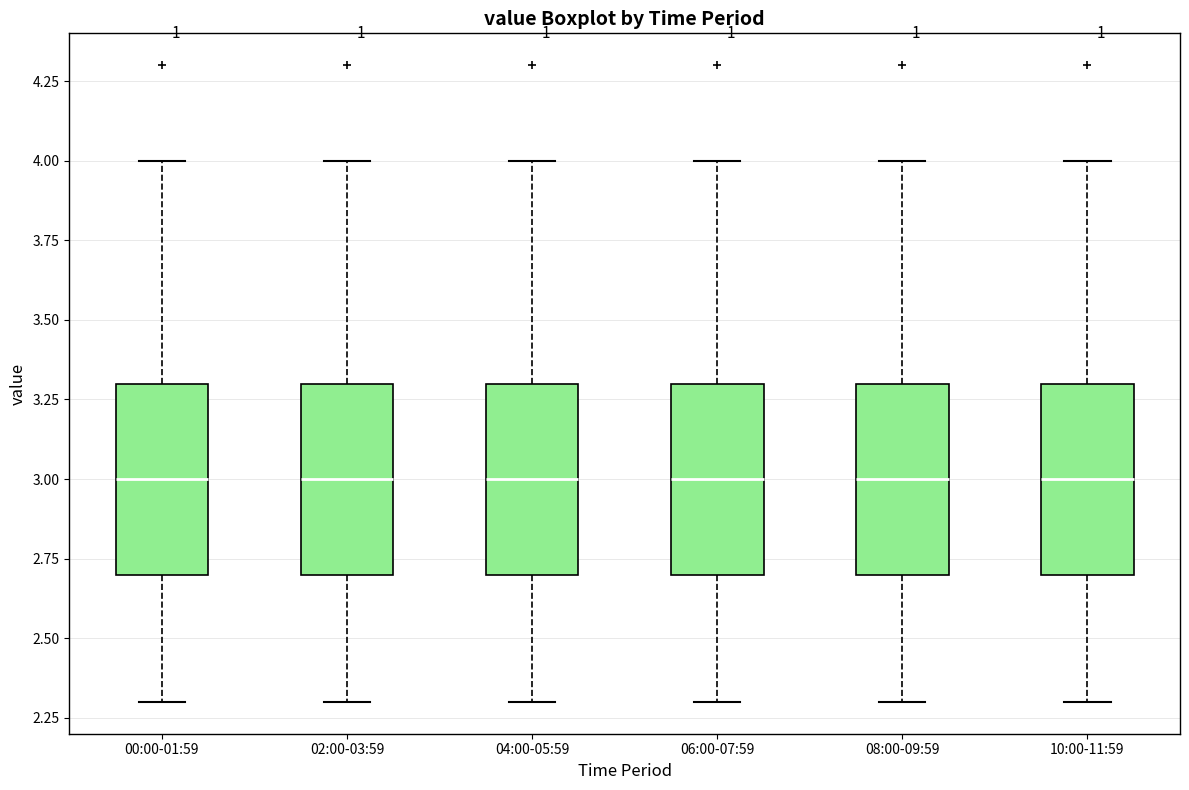

Where does the upper whisker of the box for 04:00-05:59 end on the y-axis? The values are not printed on the chart, so give them approximately, as read against the axis.

4.0